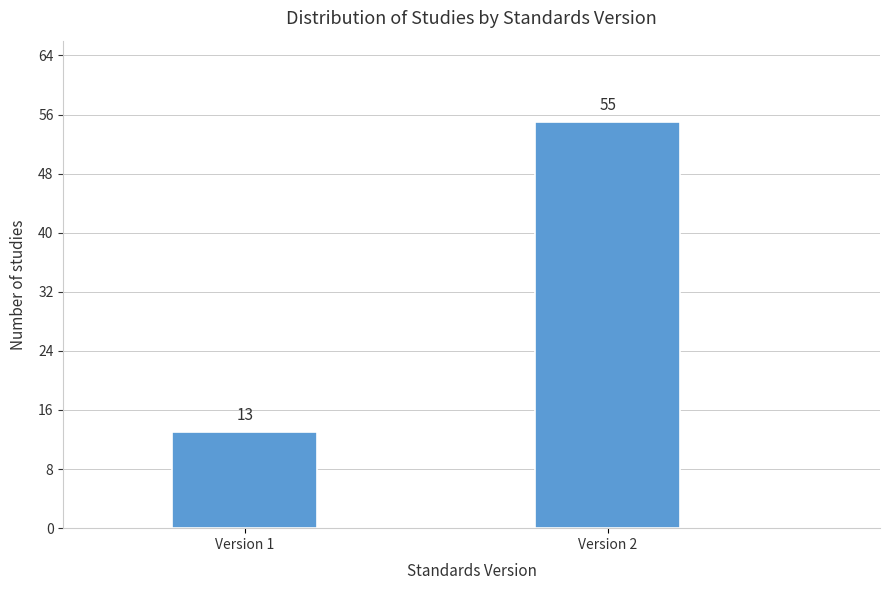

Reading right to left, transcribe all the data shown in this chart.

Version 2=55	Version 1=13